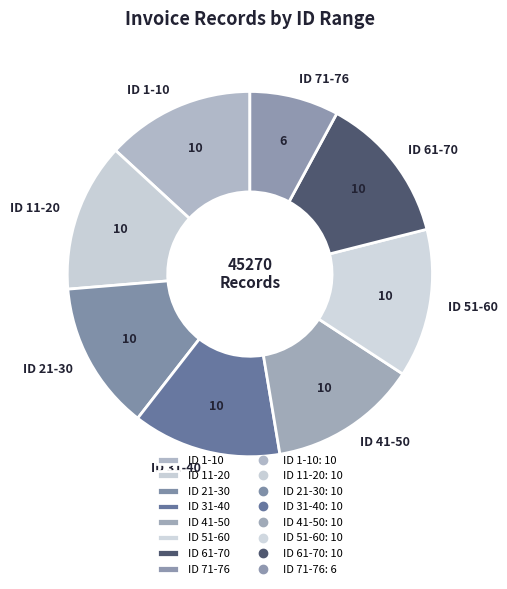

Combined, do ID 51-60 and ID 11-20 account for over 50%?

No